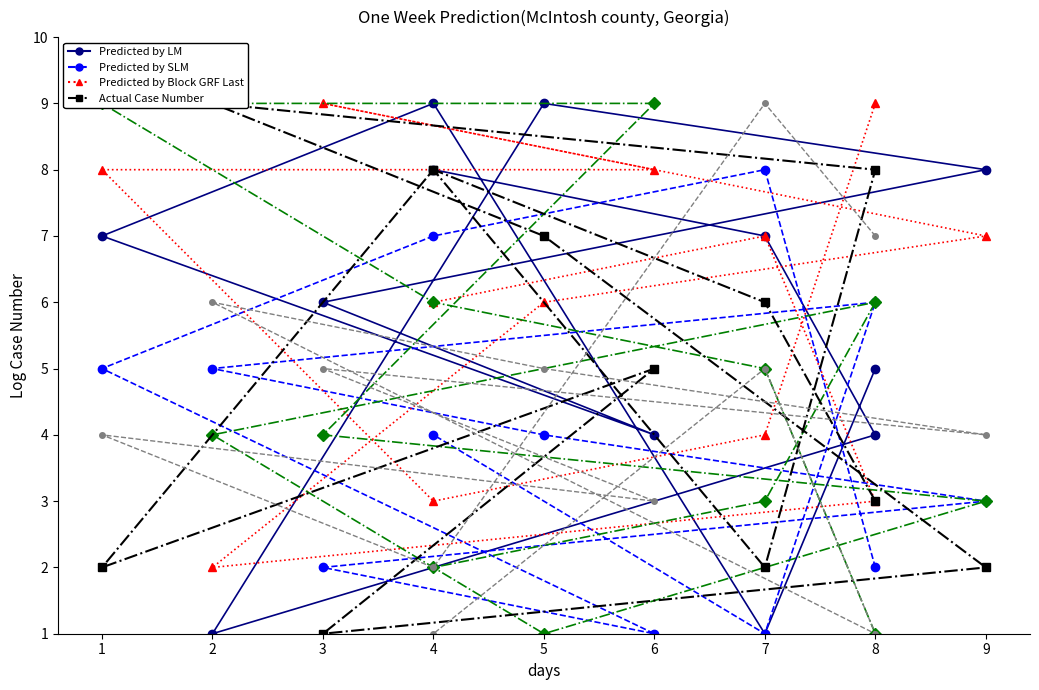

What is the minimum value shown in the chart?

1